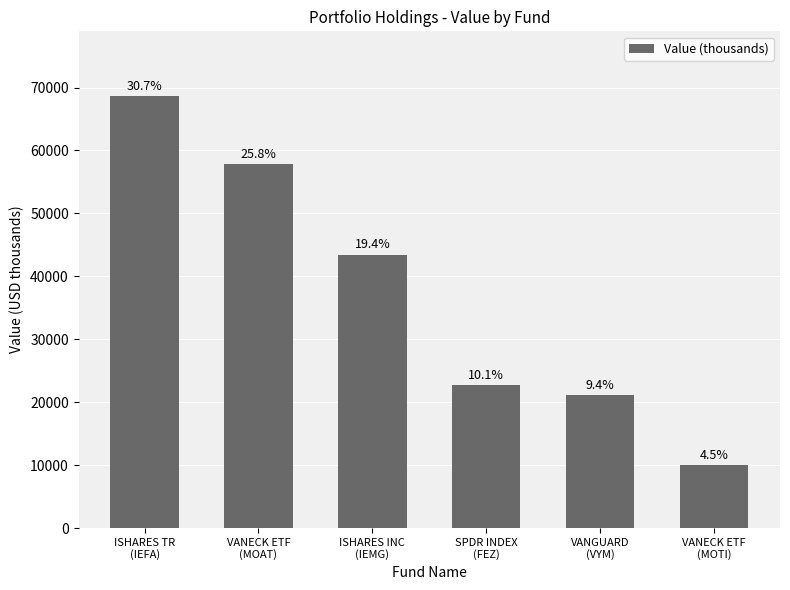

At which label is the value closest to 39330?

ISHARES INC
(IEMG)